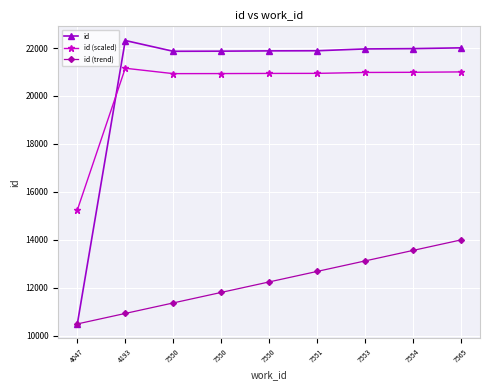

In id, how many points are higher than both neighbors (excluding endpoints)?

1